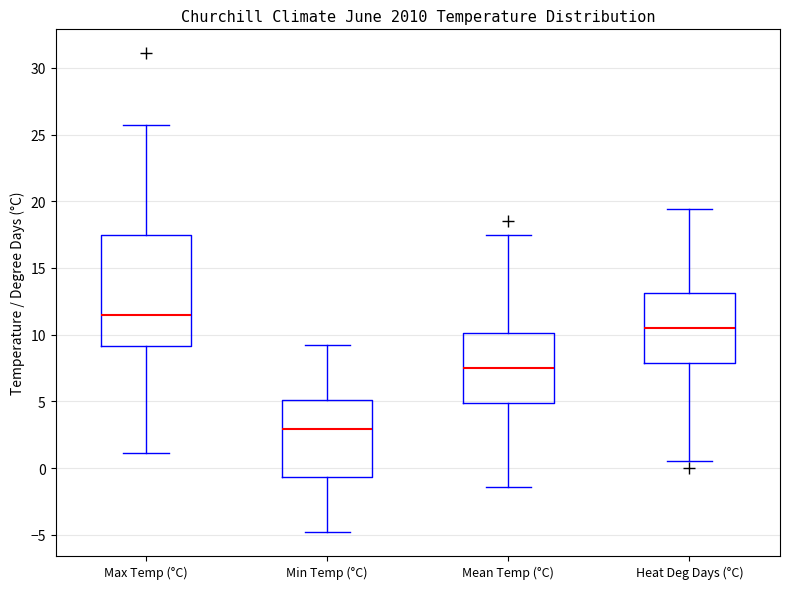

Which box's median line is the lowest?

Min Temp (°C)